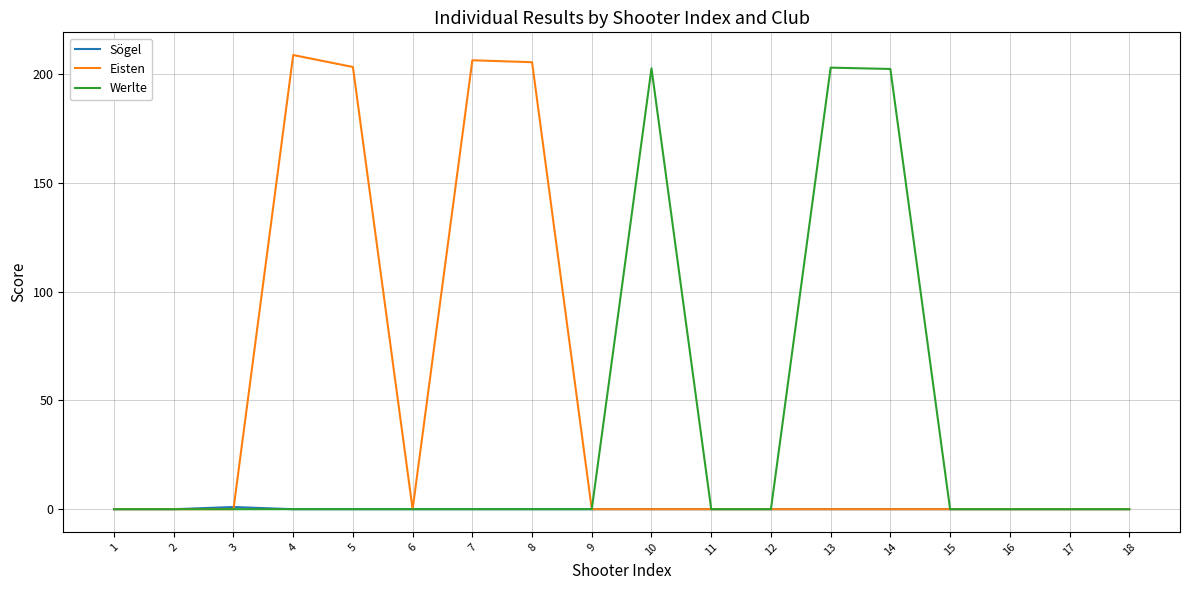

List the series in order of their overall mean, highest first.

Eisten, Werlte, Sögel